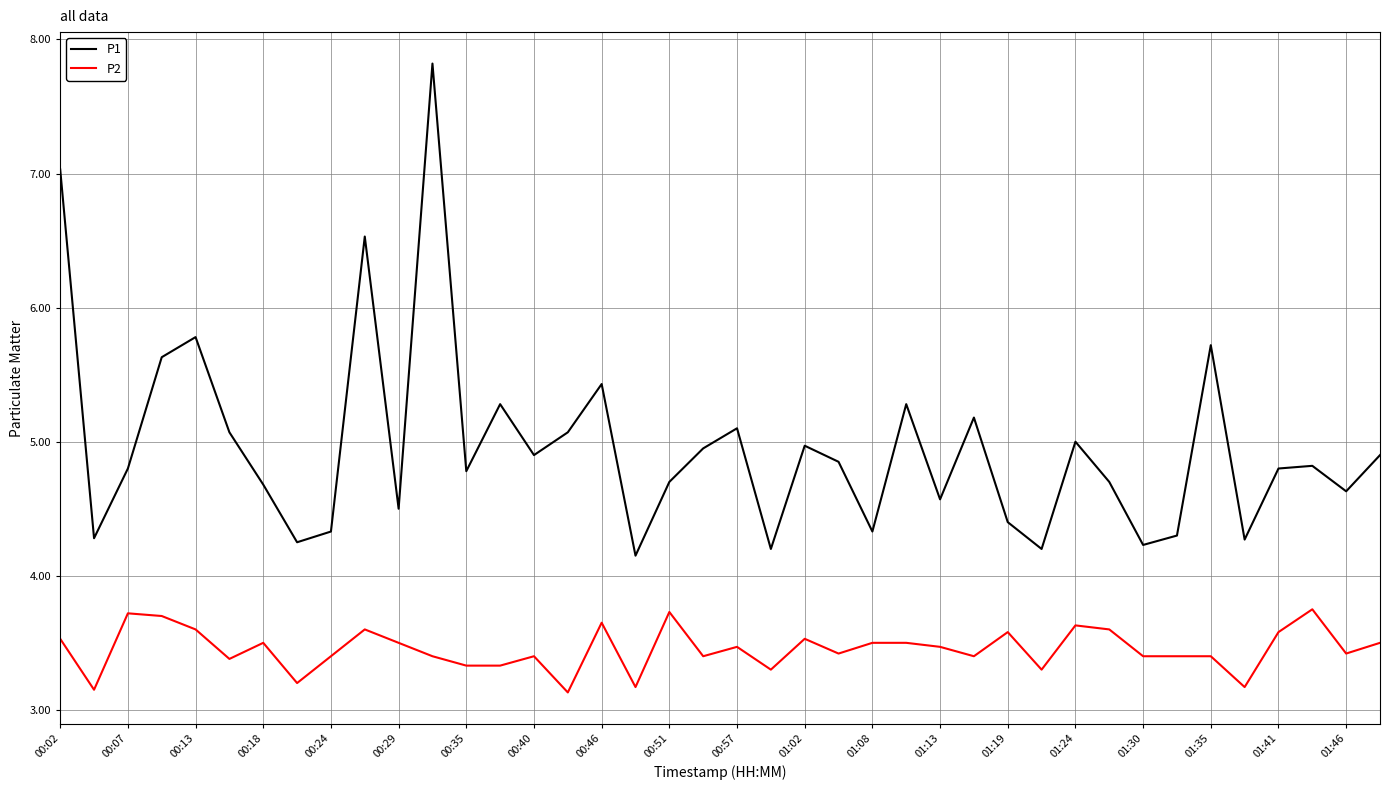

How many distinct data groups are displayed?

2